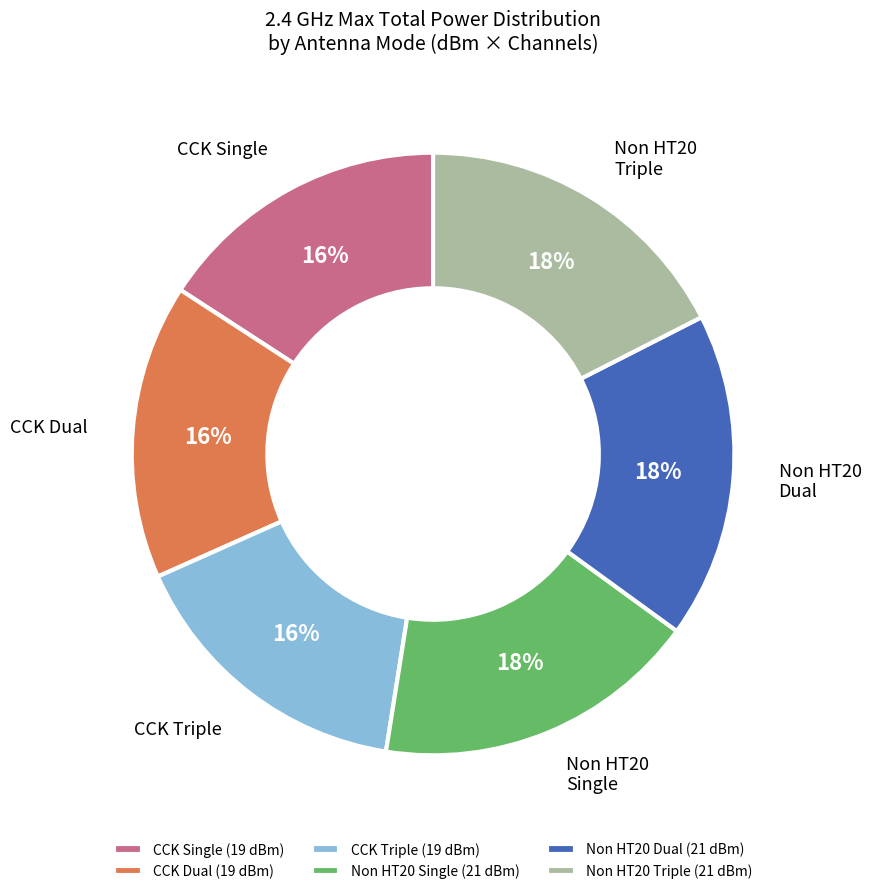

Is there any slice that represents more than half of the pie?

No